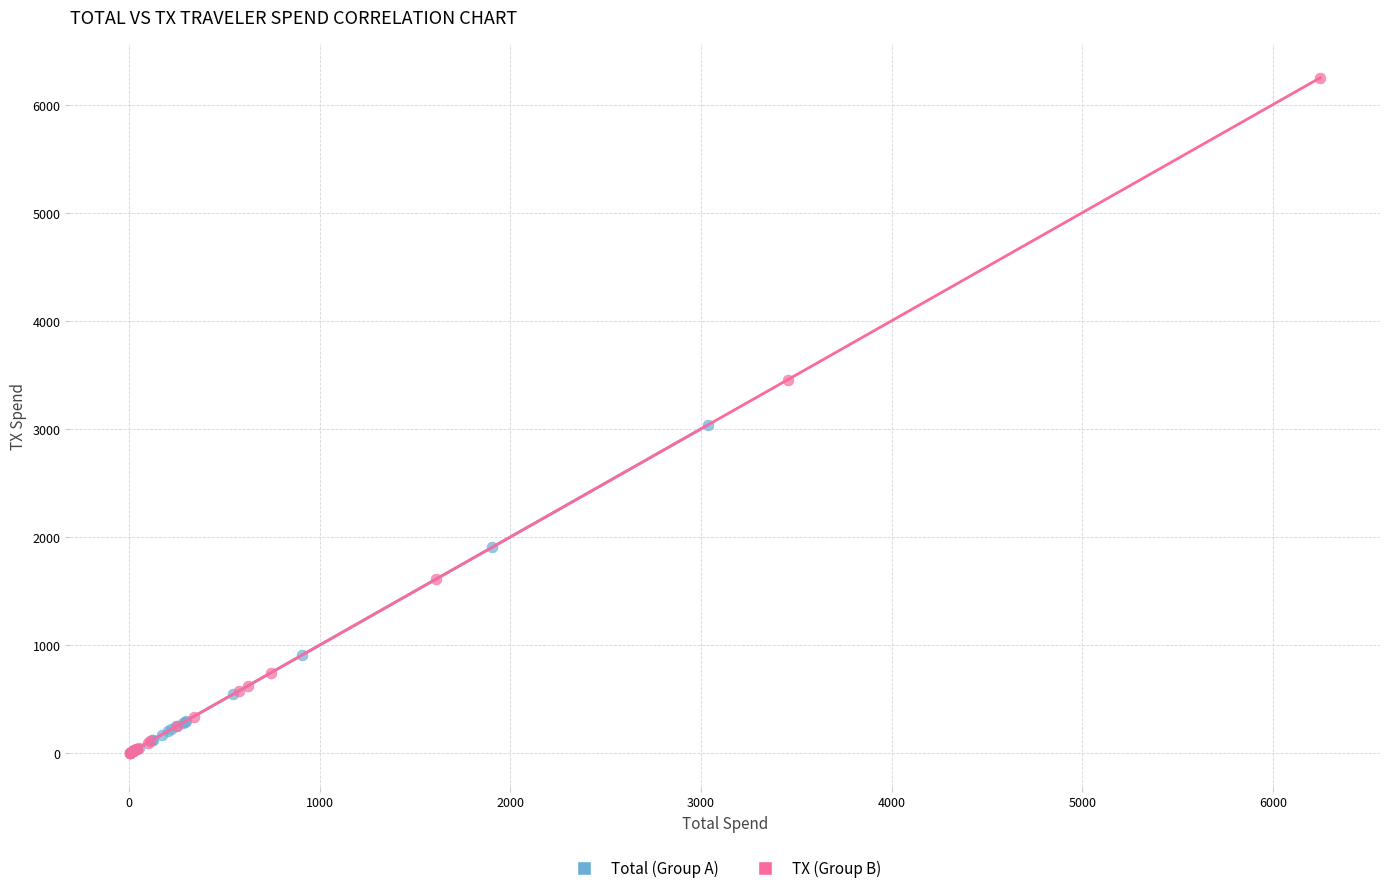

Which series reaches the maximum Y coordinate?

TX (Group B)